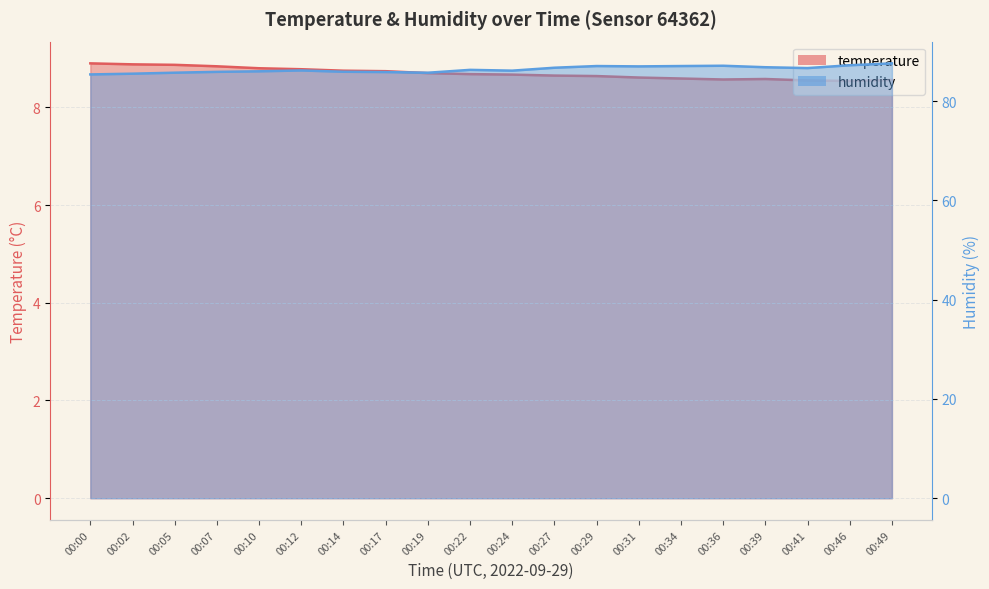

In temperature, how many points are higher than both neighbors (excluding endpoints)?

1